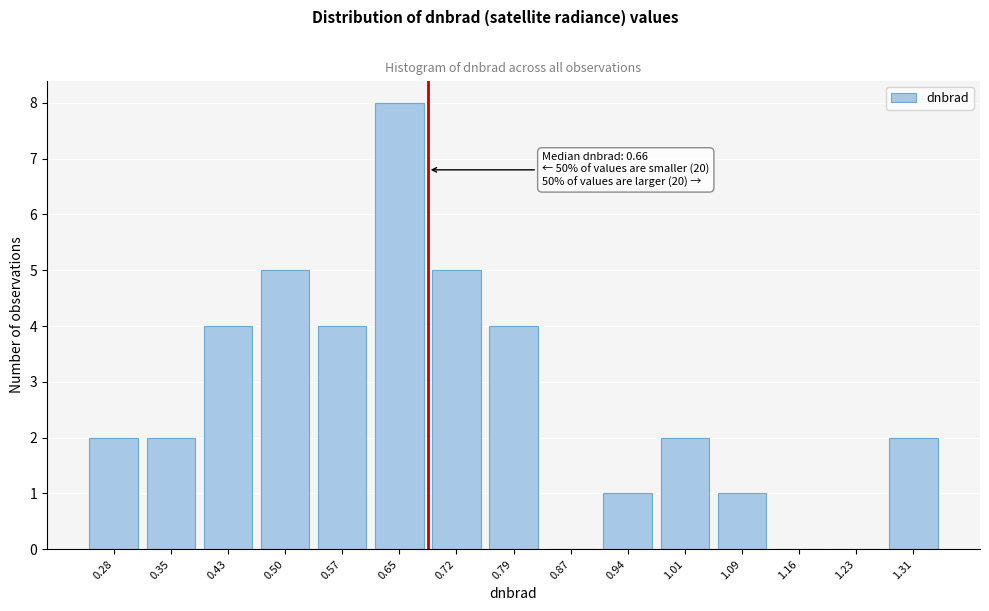

Reading right to left, list all the values displayed in this chart.

1.31=2	1.23=0	1.16=0	1.09=1	1.01=2	0.94=1	0.87=0	0.79=4	0.72=5	0.65=8	0.57=4	0.50=5	0.43=4	0.35=2	0.28=2